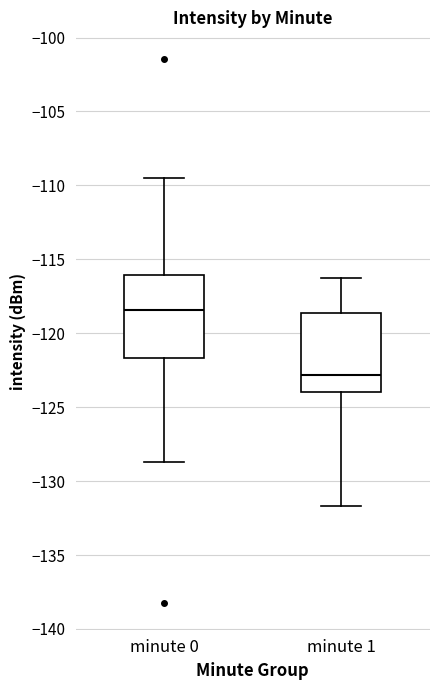

Reading left to right, read every box against the y-axis: the position of its median line, the range the box covers, and the ends of its whiskers. The values are not printed on the chart, so give them approximately, as read against the axis.

minute 0: median -118.5, box -121.5 to -116.0, whiskers -128.5 to -109.5
minute 1: median -123.0, box -124.0 to -118.5, whiskers -131.5 to -116.5